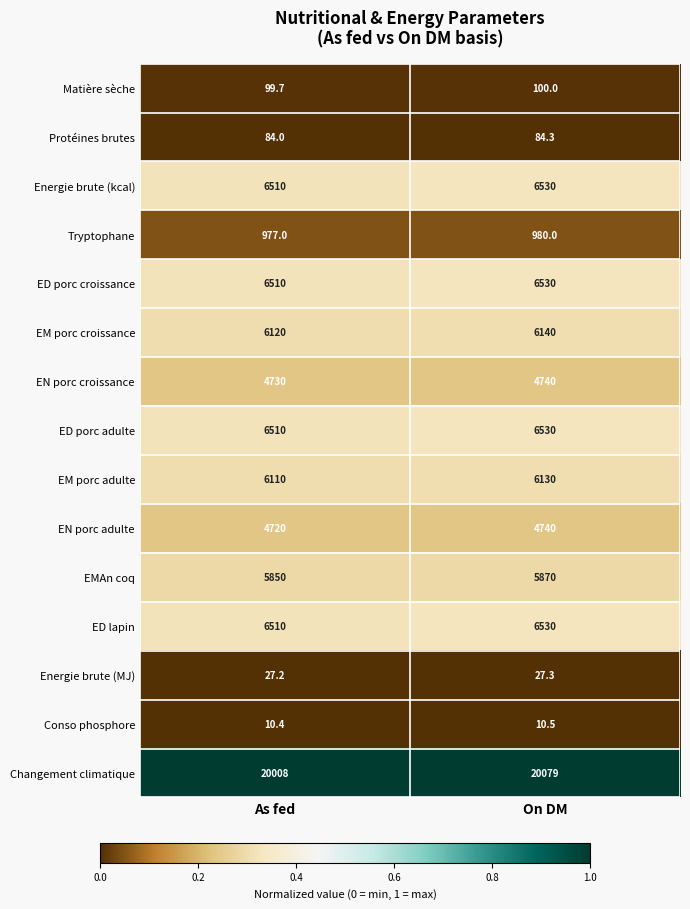

Reading left to right, extract all data points from this chart.

Matière sèche: As fed=99.7	On DM=100.0
Protéines brutes: As fed=84.0	On DM=84.3
Energie brute (kcal): As fed=6510.0	On DM=6530.0
Tryptophane: As fed=977.0	On DM=980.0
ED porc croissance: As fed=6510.0	On DM=6530.0
EM porc croissance: As fed=6120.0	On DM=6140.0
EN porc croissance: As fed=4730.0	On DM=4740.0
ED porc adulte: As fed=6510.0	On DM=6530.0
EM porc adulte: As fed=6110.0	On DM=6130.0
EN porc adulte: As fed=4720.0	On DM=4740.0
EMAn coq: As fed=5850.0	On DM=5870.0
ED lapin: As fed=6510.0	On DM=6530.0
Energie brute (MJ): As fed=27.2	On DM=27.3
Conso phosphore: As fed=10.4	On DM=10.5
Changement climatique: As fed=20008.0	On DM=20079.0